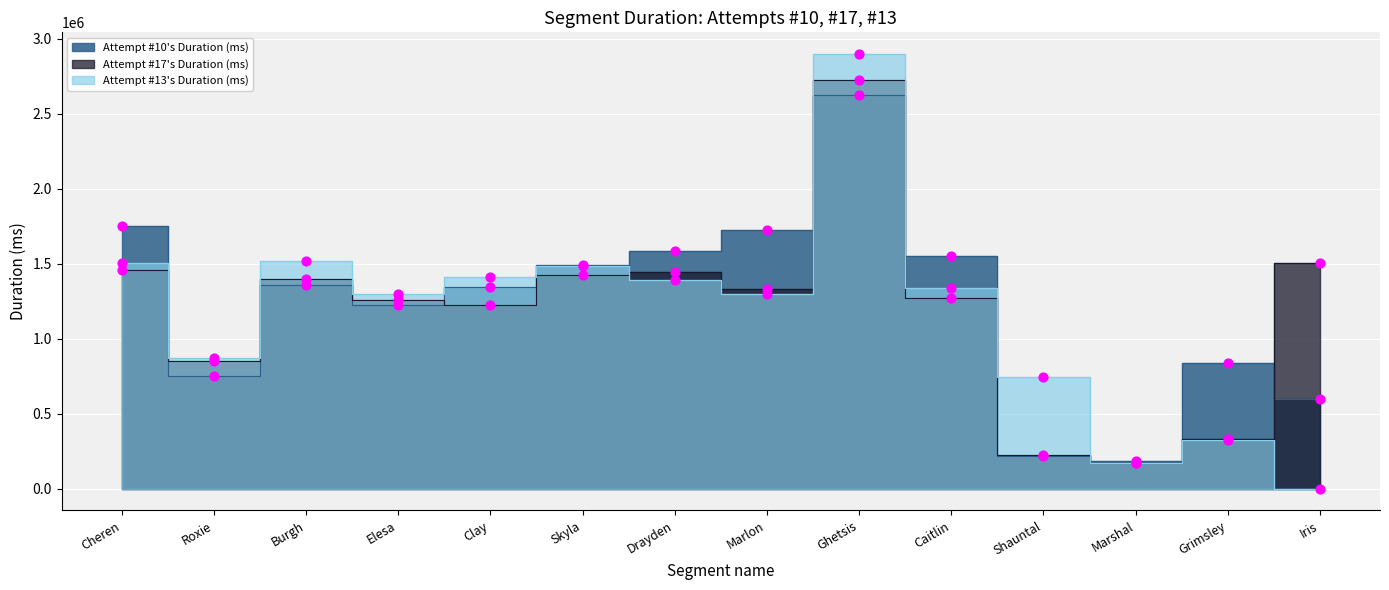

At which category is the sum across all series the highest?

Ghetsis